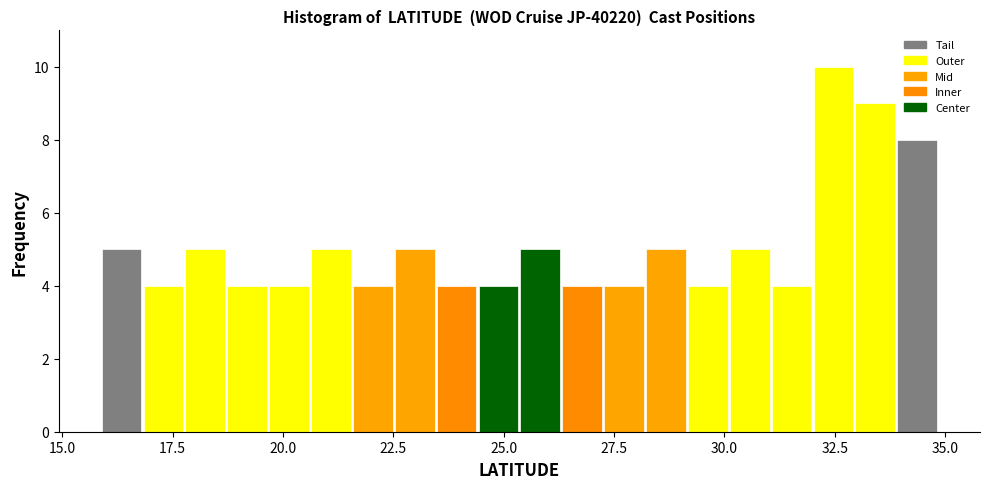

Read against the x-axis, roughly where is the centre of the tallest bar?

32.5